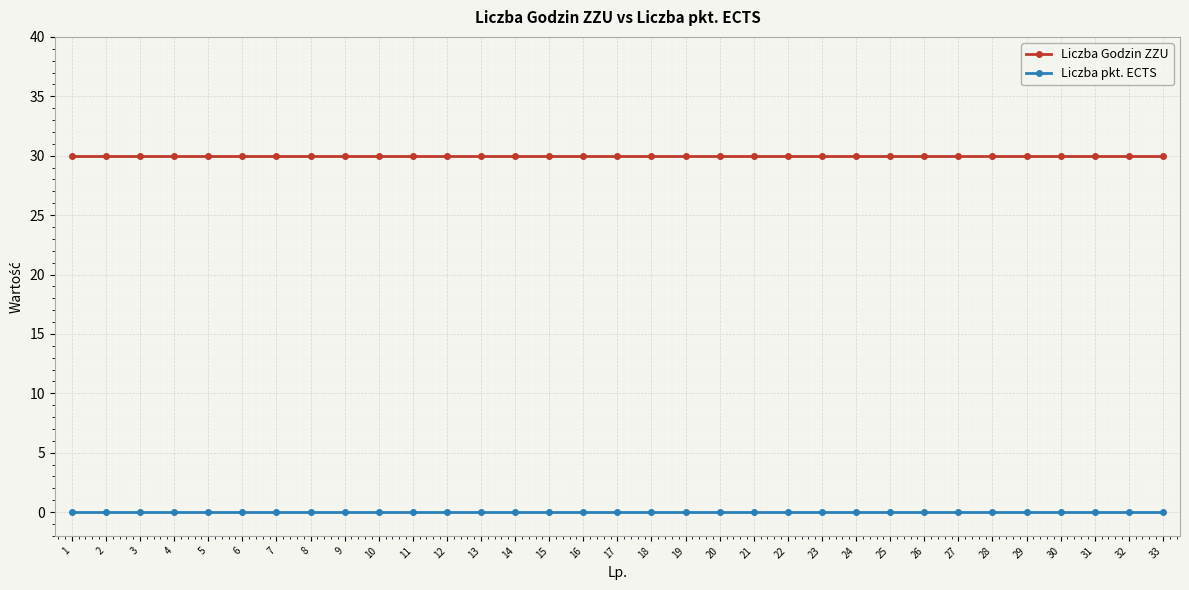

Reading left to right, transcribe all the data shown in this chart.

Liczba Godzin ZZU: 1=30	2=30	3=30	4=30	5=30	6=30	7=30	8=30	9=30	10=30	11=30	12=30	13=30	14=30	15=30	16=30	17=30	18=30	19=30	20=30	21=30	22=30	23=30	24=30	25=30	26=30	27=30	28=30	29=30	30=30	31=30	32=30	33=30
Liczba pkt. ECTS: 1=0	2=0	3=0	4=0	5=0	6=0	7=0	8=0	9=0	10=0	11=0	12=0	13=0	14=0	15=0	16=0	17=0	18=0	19=0	20=0	21=0	22=0	23=0	24=0	25=0	26=0	27=0	28=0	29=0	30=0	31=0	32=0	33=0